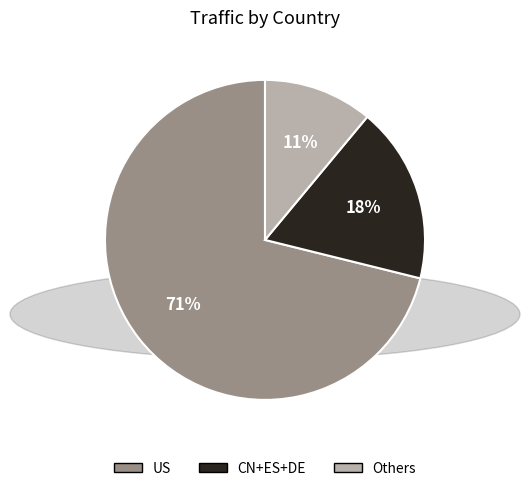

Is there a majority slice in this chart?

Yes